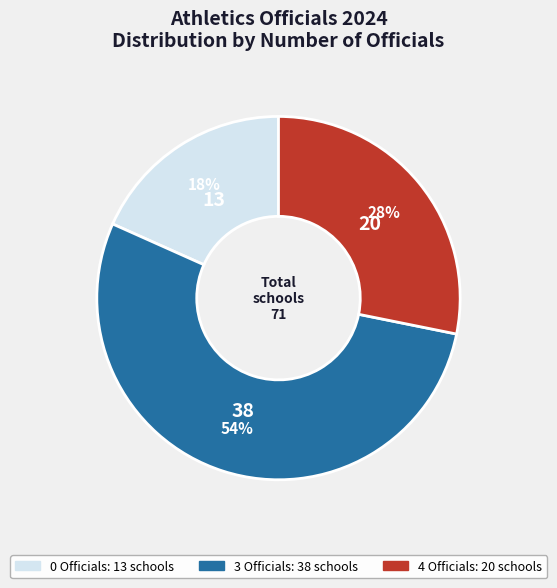

To the nearest percent, what is the average slice percentage?

33%